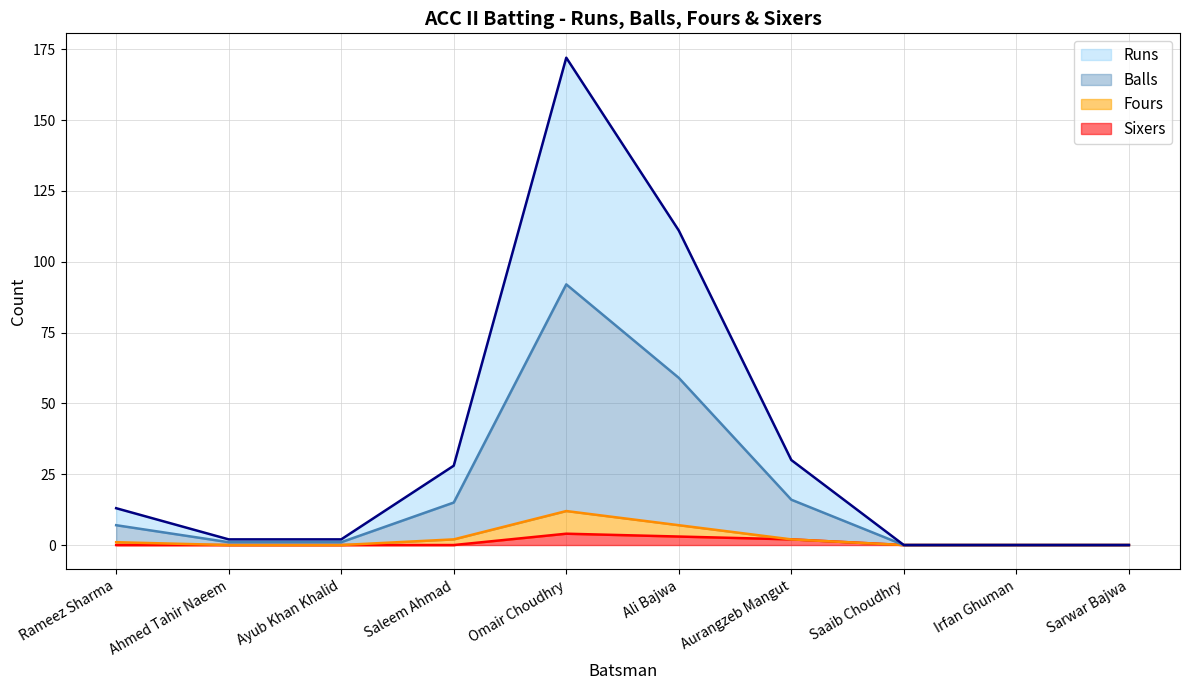

What is the total value across all series at Omair Choudhry?

268